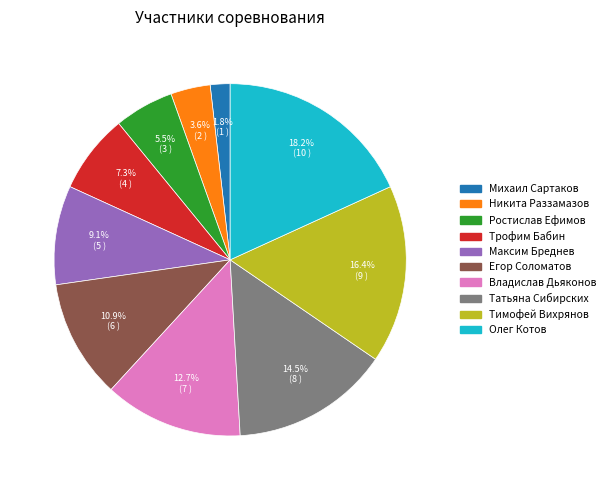

Rank the categories by value from highest to lowest.

Олег Котов, Тимофей Вихрянов, Татьяна Сибирских, Владислав Дьяконов, Егор Соломатов, Максим Бреднев, Трофим Бабин, Ростислав Ефимов, Никита Раззамазов, Михаил Сартаков